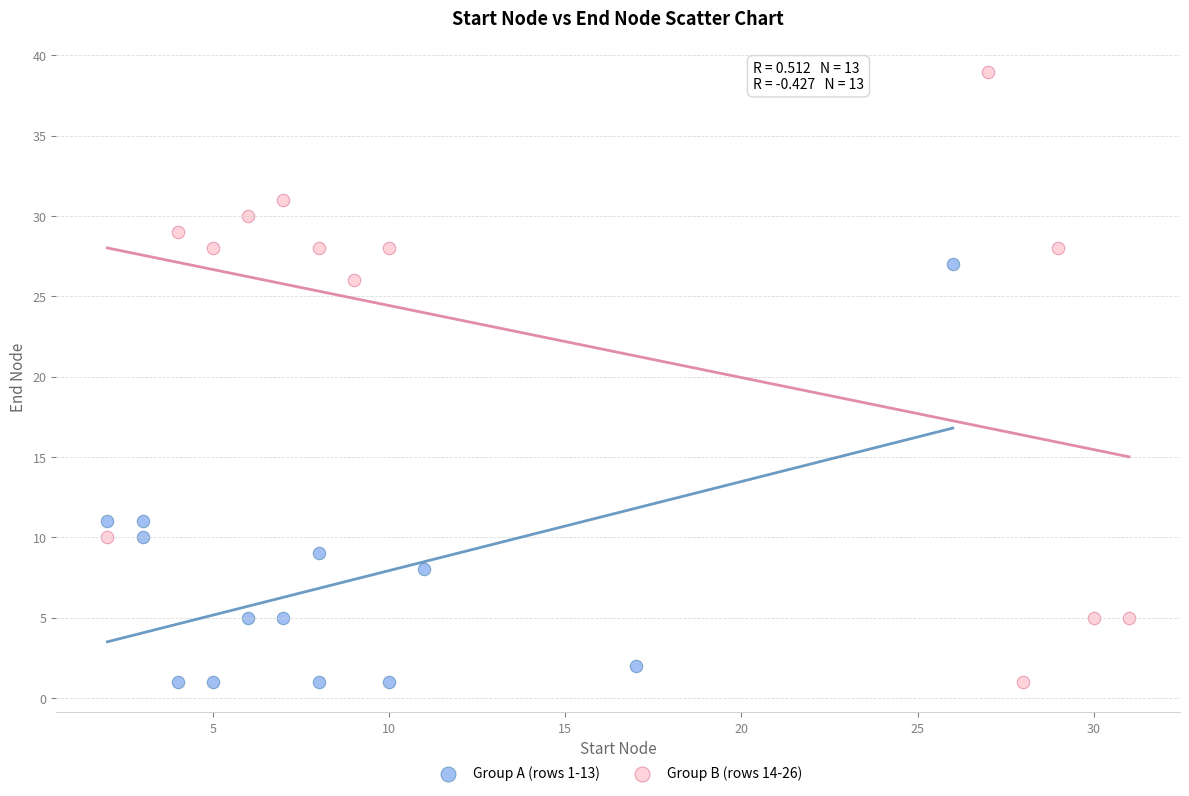

Which series contains the highest Y value?

Group B (rows 14-26)